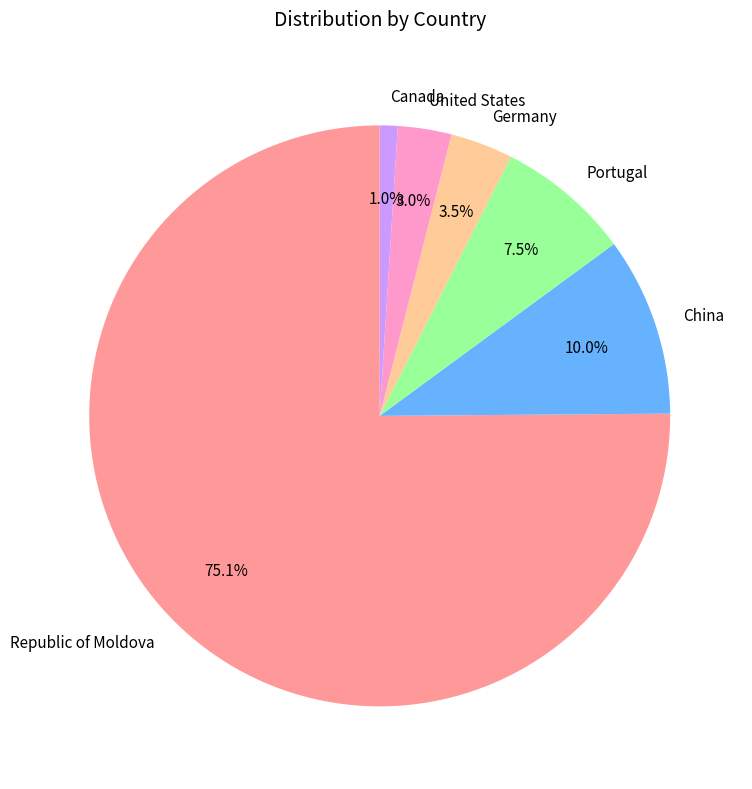

What is the majority slice?

Republic of Moldova